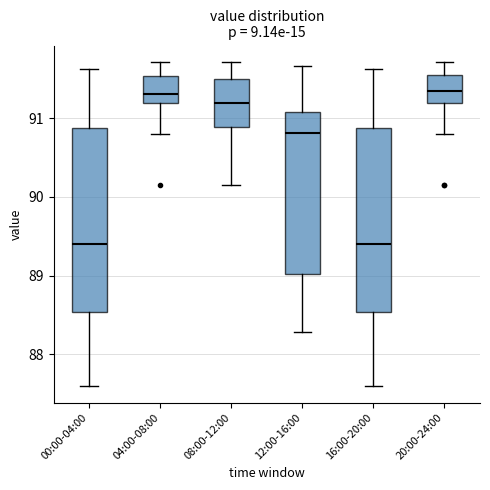

Where is the upper edge of the box for 04:00-08:00 on the y-axis? The values are not printed on the chart, so give them approximately, as read against the axis.

91.5